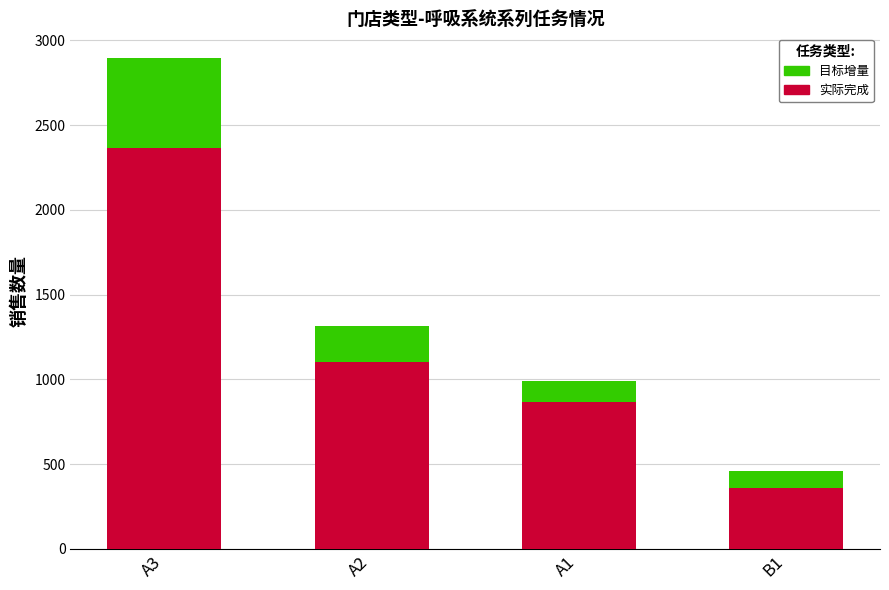

What is the total value across all series at A2?

1313